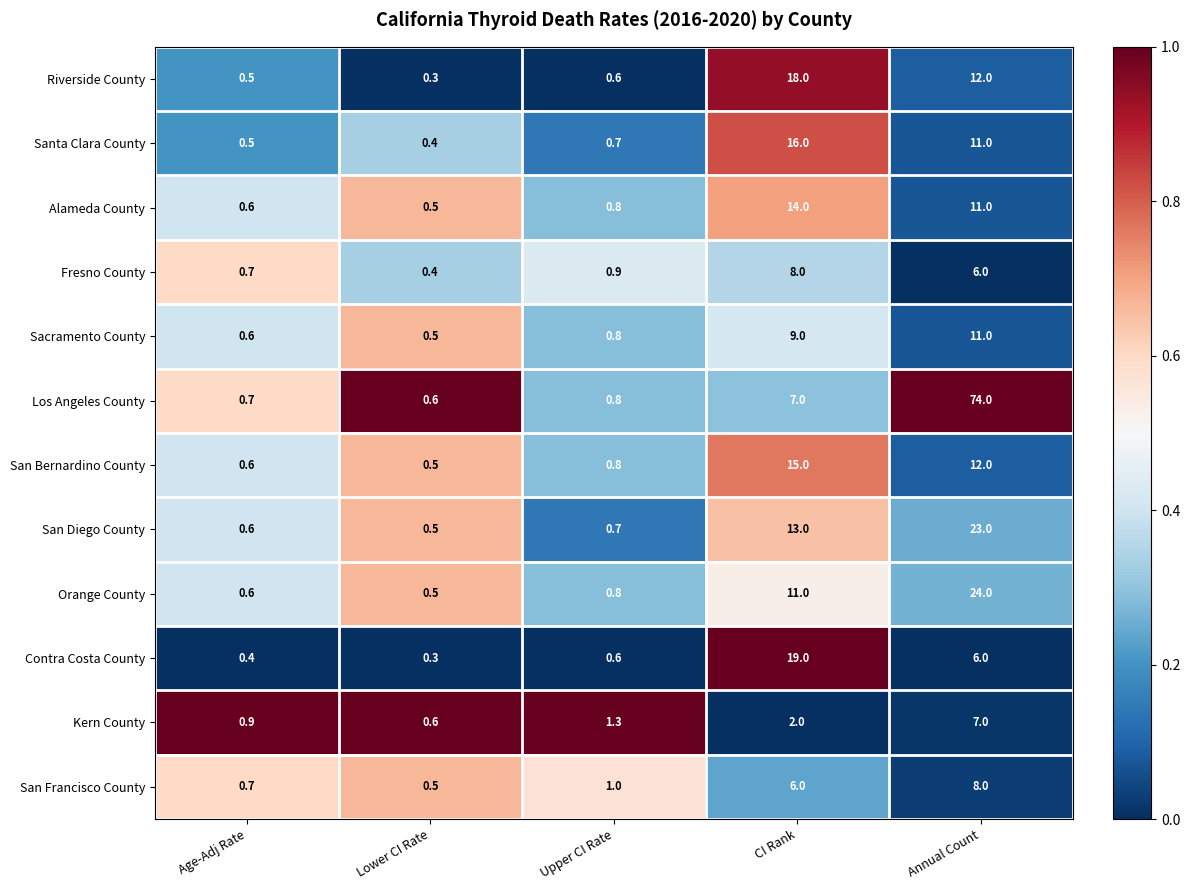

List the labels in order of Kern County value, largest first.

Annual Count, CI Rank, Upper CI Rate, Age-Adj Rate, Lower CI Rate